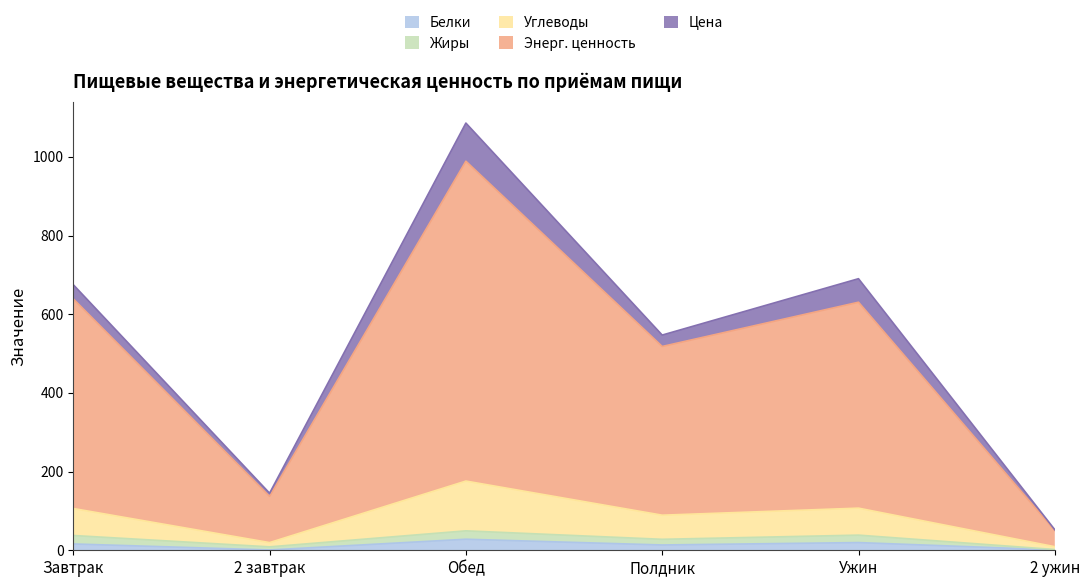

At which category is the sum across all series the highest?

Обед